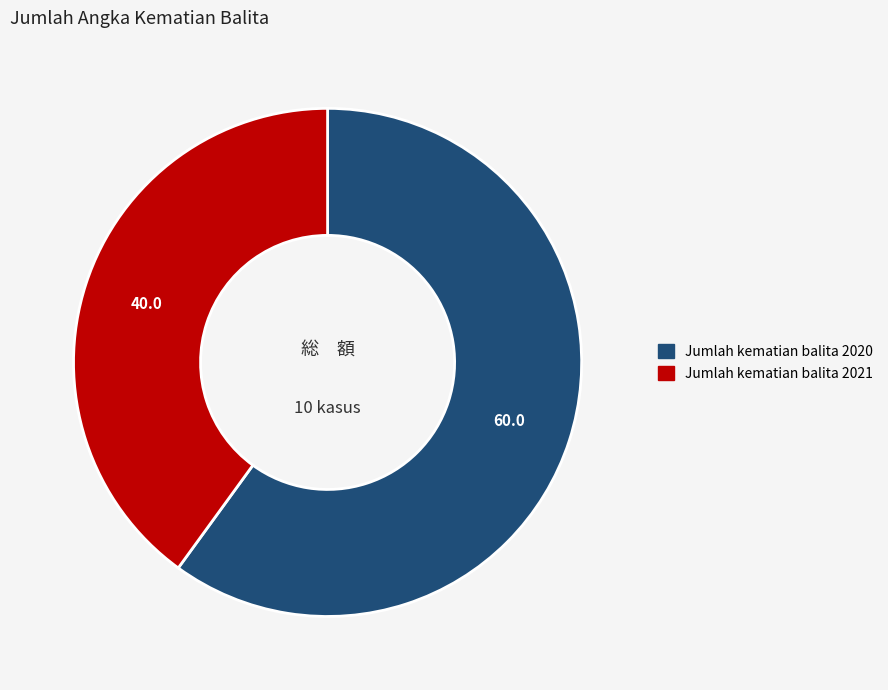

Which category accounts for the majority?

Jumlah kematian balita 2020